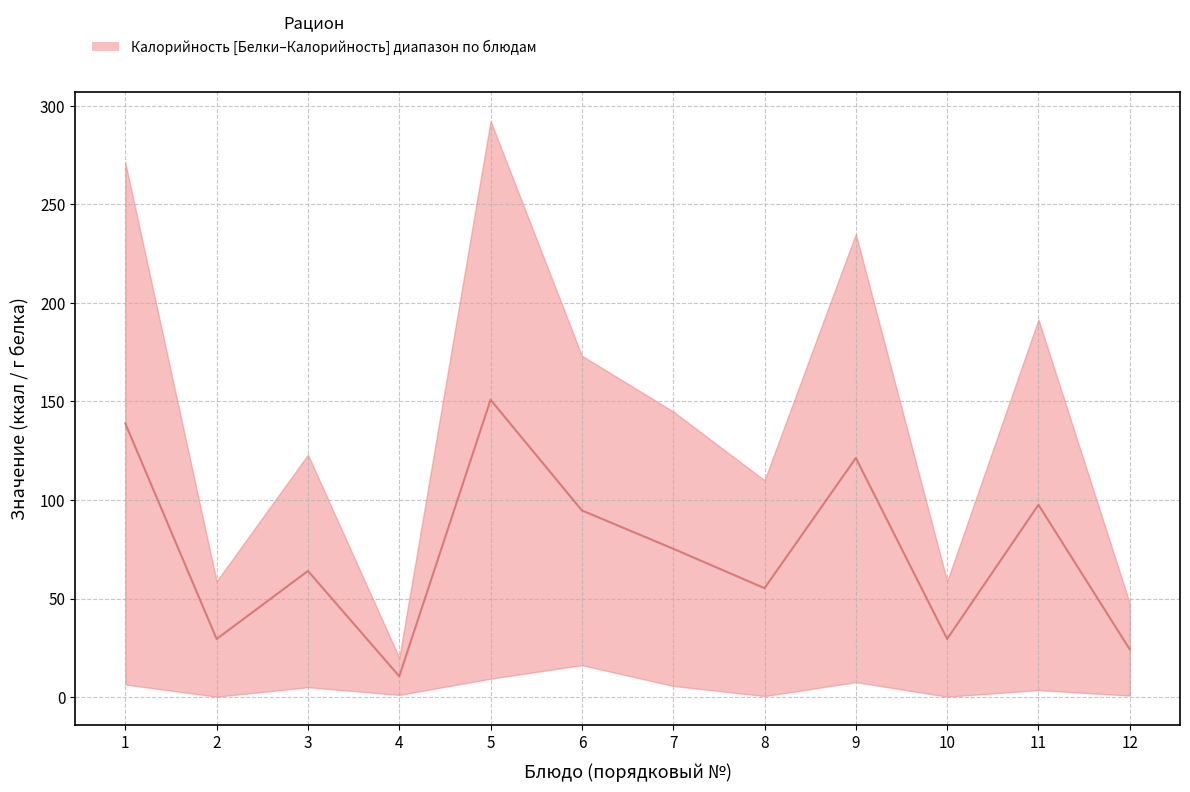

At which category does the chart reach its minimum across all series?

4